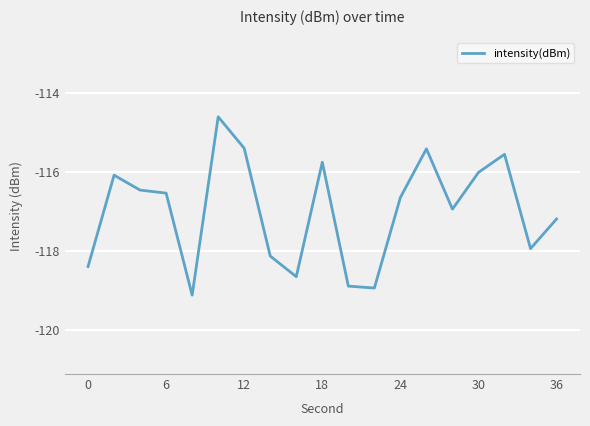

What is the difference between the maximum and minimum values?

4.5